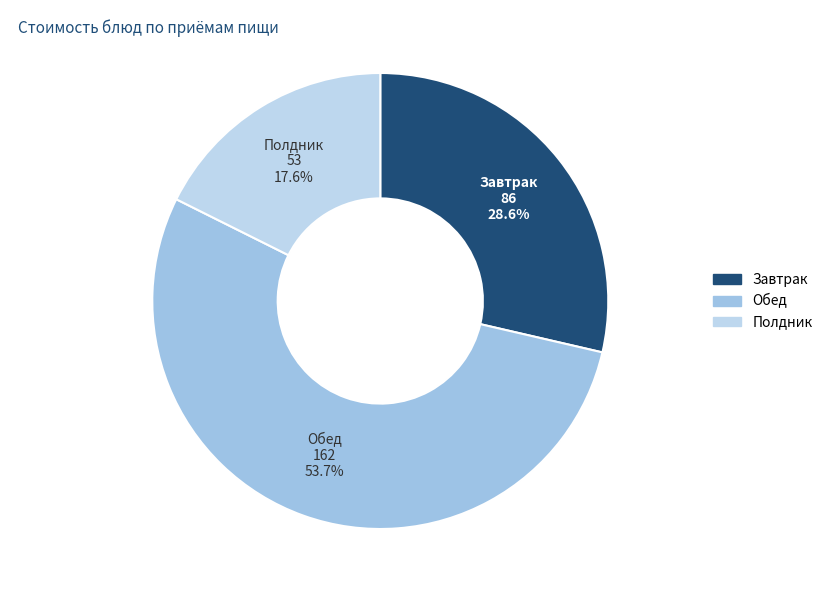

Count the number of slices in the pie.

3